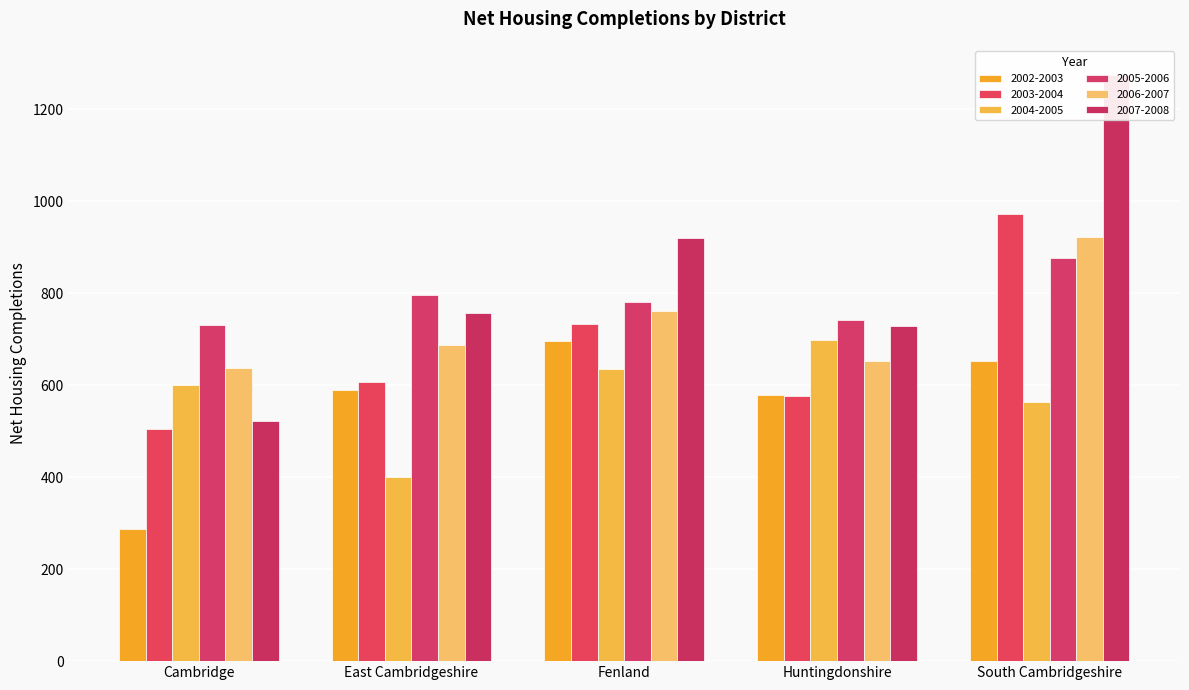

What is the average value of the 2007-2008 net housing completions series?

840